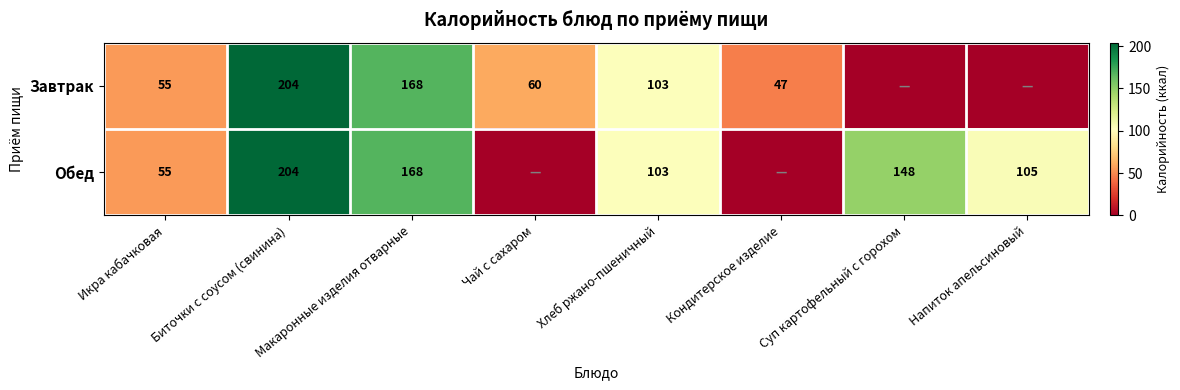

How many data points in Завтрак are less than 60?

4